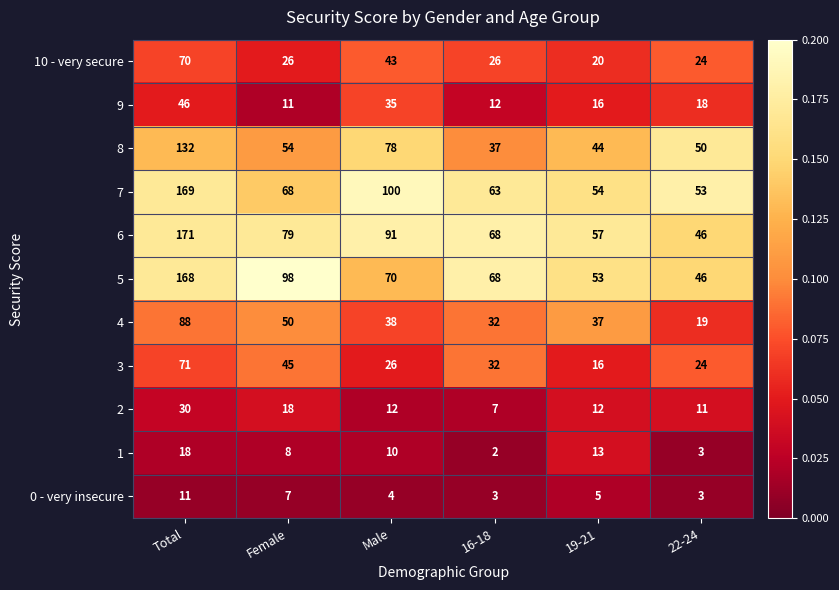

Which series changed the most between Total and 16-18?

7